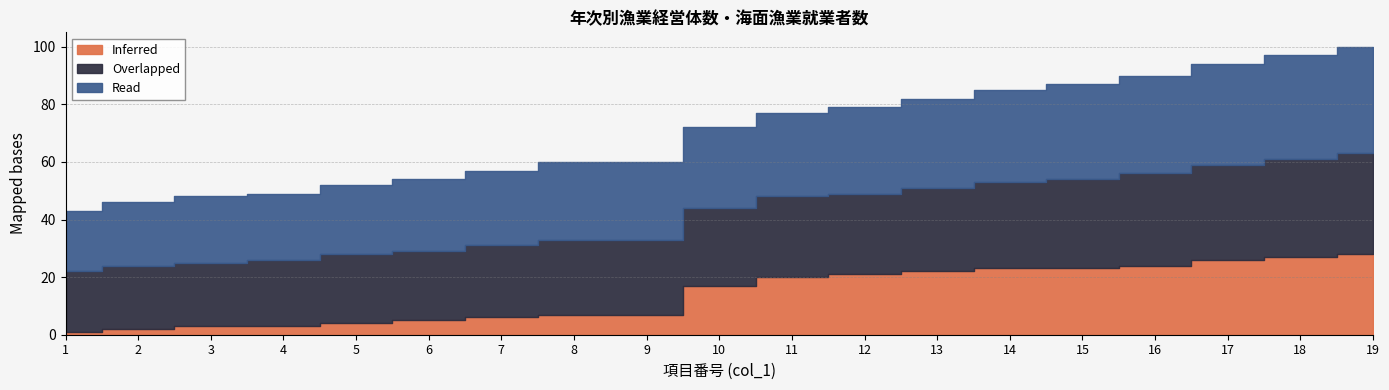

What is the value of the Overlapped point at the 12th from the left?

28